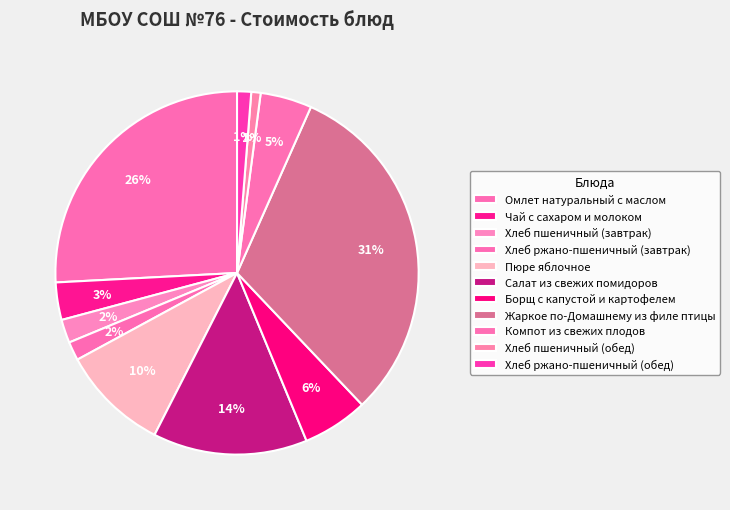

Which category has the smallest portion of the pie?

Хлеб пшеничный (обед)